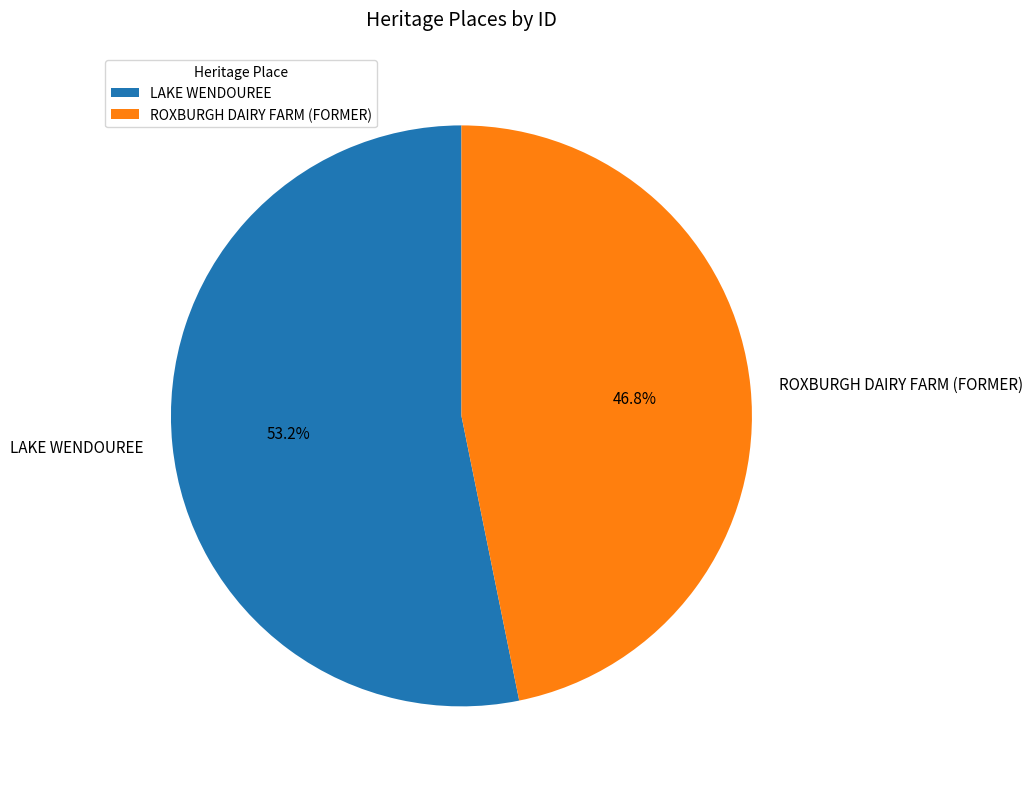

What is the ratio of the value at ROXBURGH DAIRY FARM (FORMER) to the value at LAKE WENDOUREE?

0.9